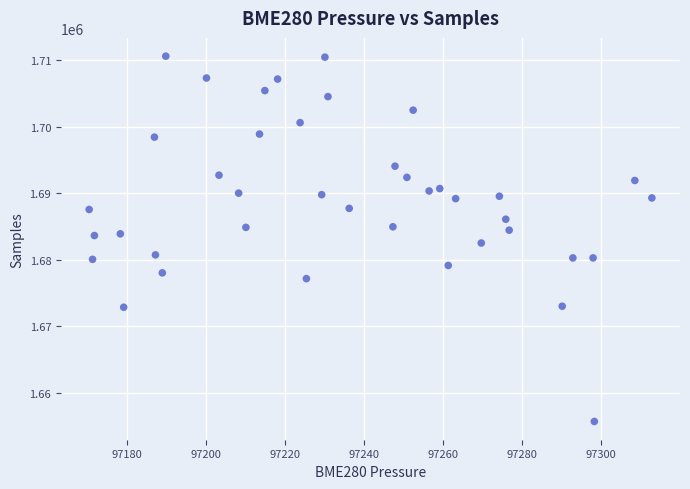

What is the range of Y values (max minus min)?

54905